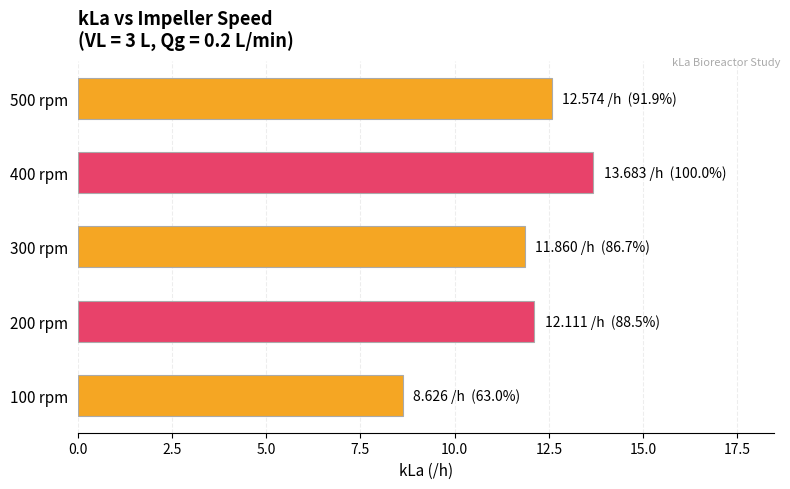

Rank the categories by value from lowest to highest.

100 rpm, 300 rpm, 200 rpm, 500 rpm, 400 rpm